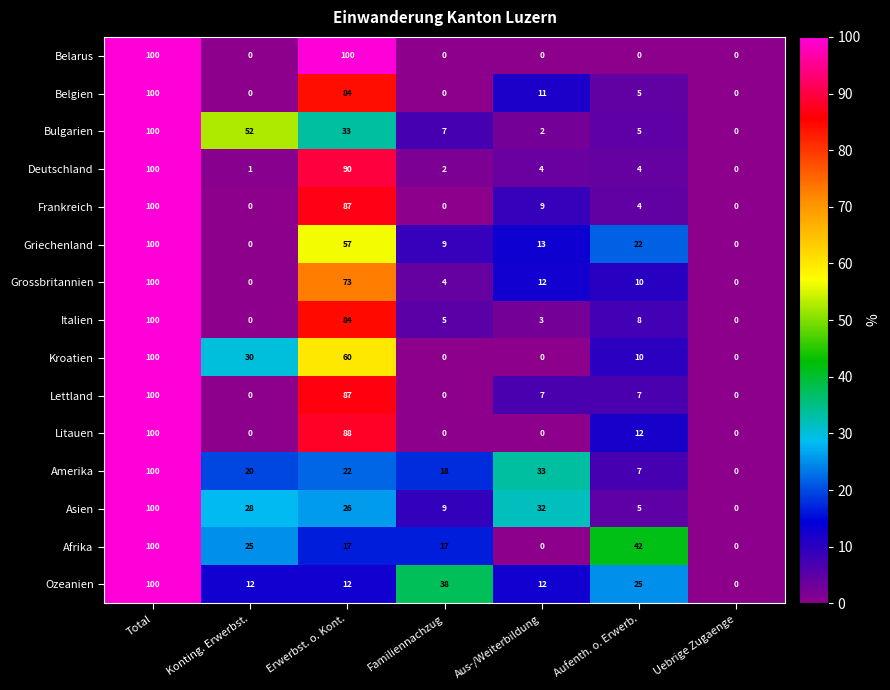

What is the average value of the Amerika series?

29